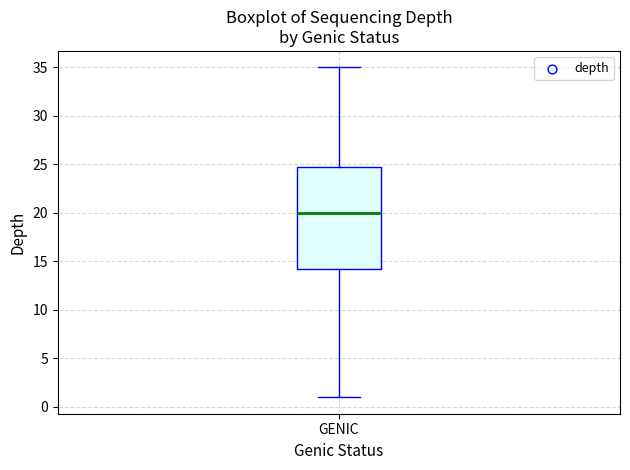

Transcribe this box plot: give where the median line is, the range the box spans, and where the two whiskers end, as read against the y-axis. The values are not printed on the chart, so give them approximately, as read against the axis.

median 20.0, box 14.5 to 25.0, whiskers 1.0 to 35.0